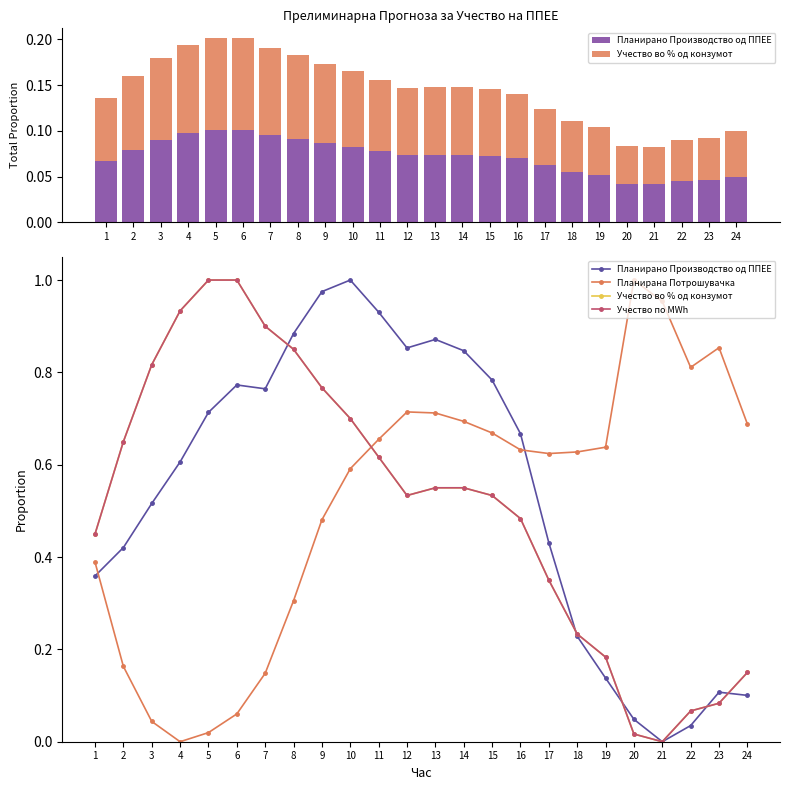

Between 13 and 17, which series saw the biggest shift?

Планирано Производство од ППЕЕ